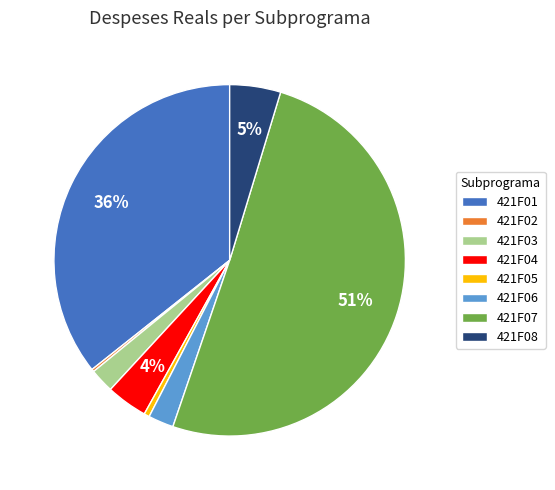

Do 421F04 and 421F06 together represent more than half of the pie?

No